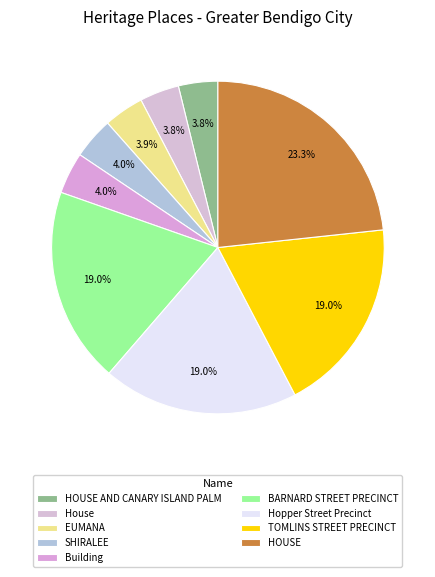

Which category has the smallest portion of the pie?

HOUSE AND CANARY ISLAND PALM